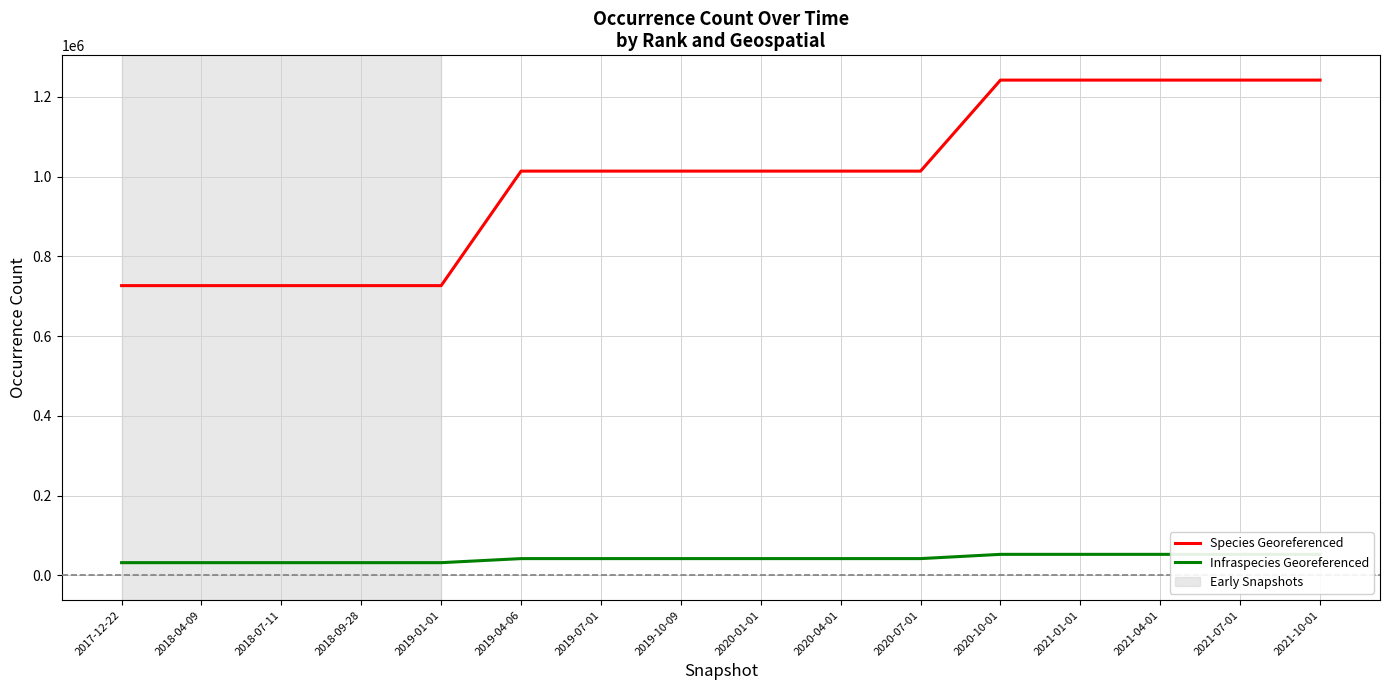

What are all the series names shown in the legend?

Species Georeferenced, Infraspecies Georeferenced